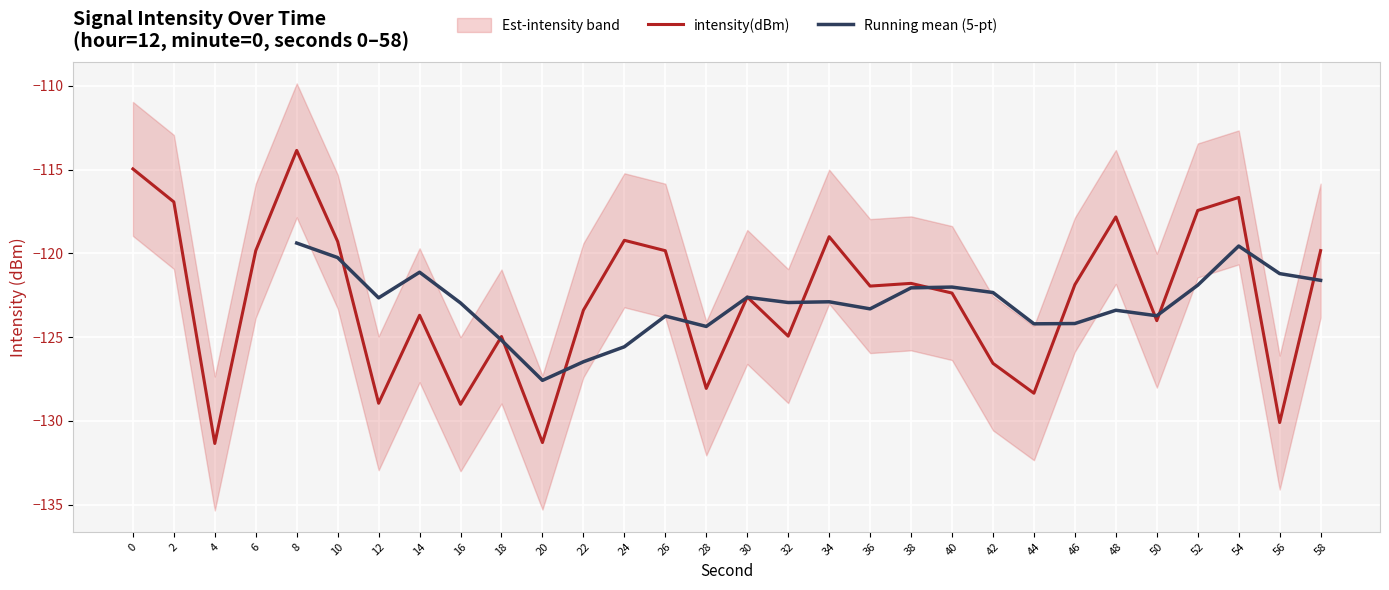

What is the maximum value for lower_bound?

-117.9